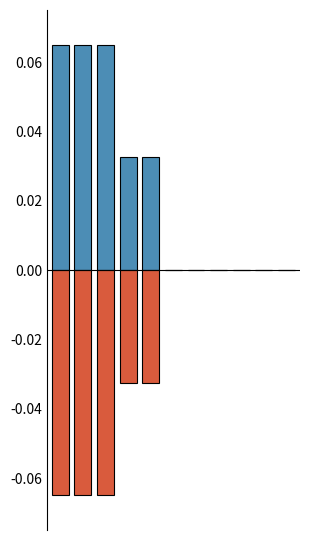

The value of Points (positive) at 2 is 0.1. True or false?

False